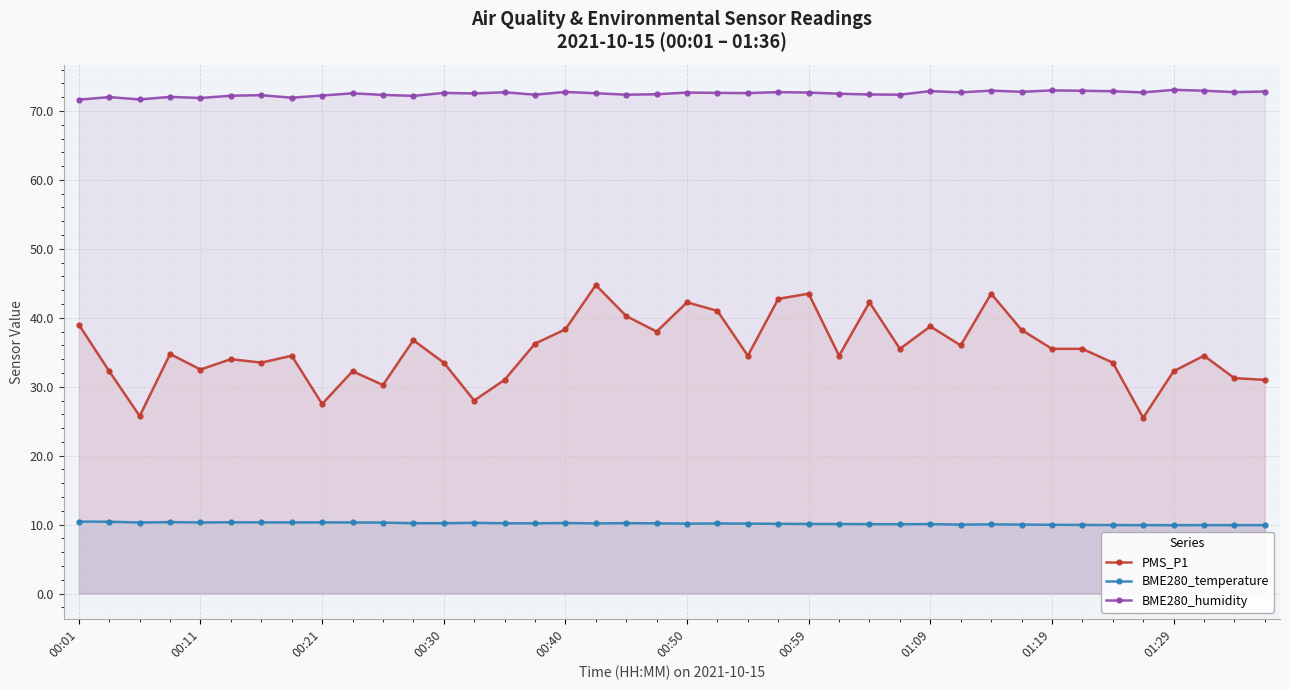

What are all the series names shown in the legend?

PMS_P1, BME280_temperature, BME280_humidity